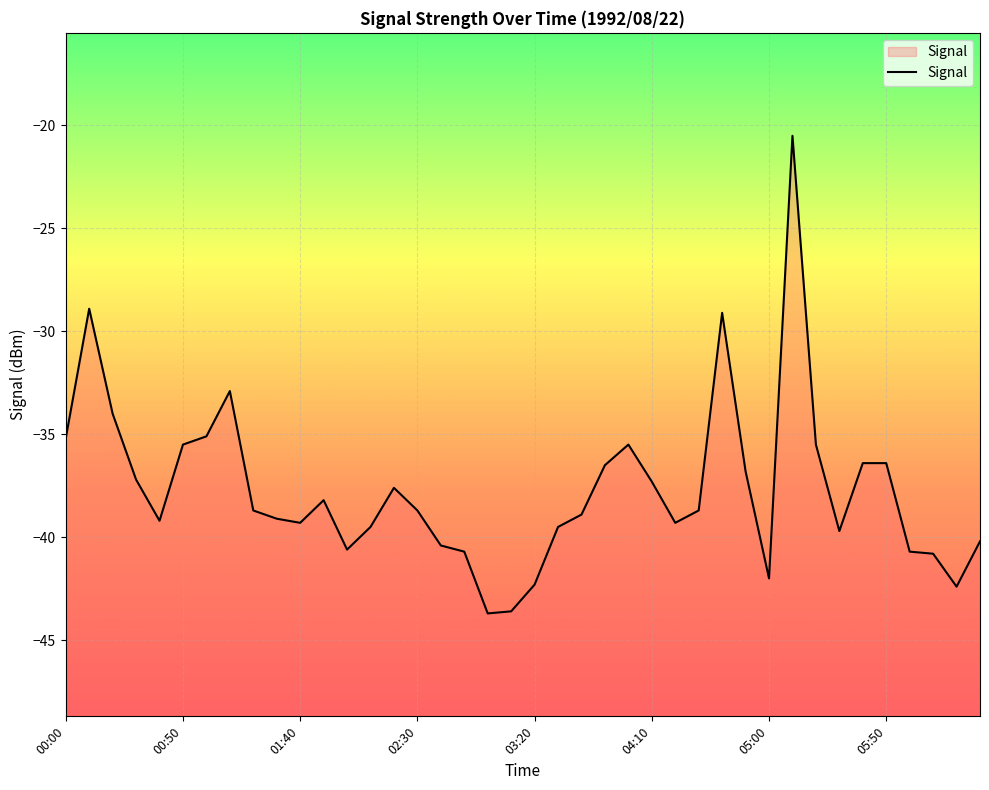

What is the average value?

-37.7